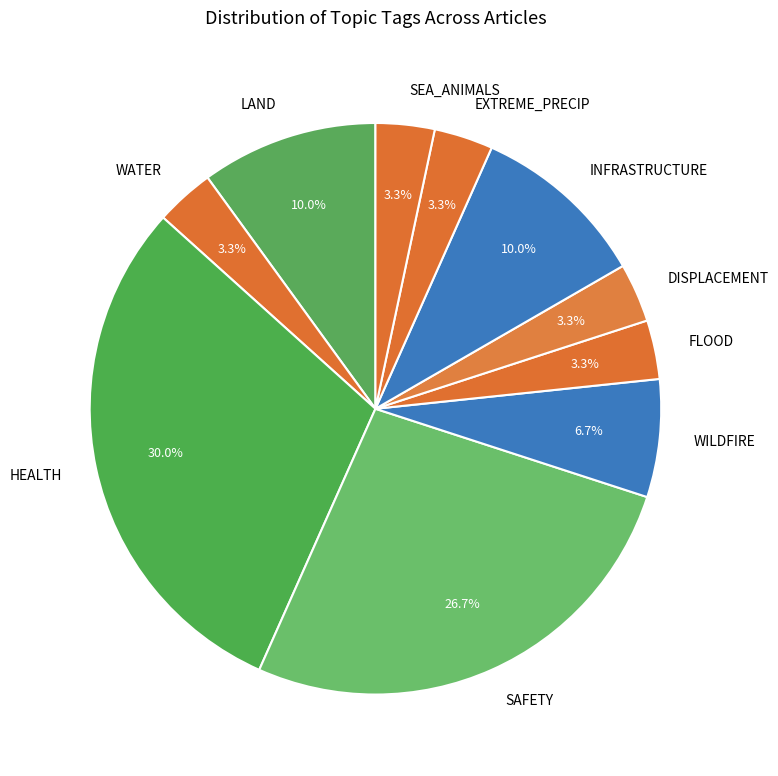

True or false: WATER accounts for 3% of the total.

True